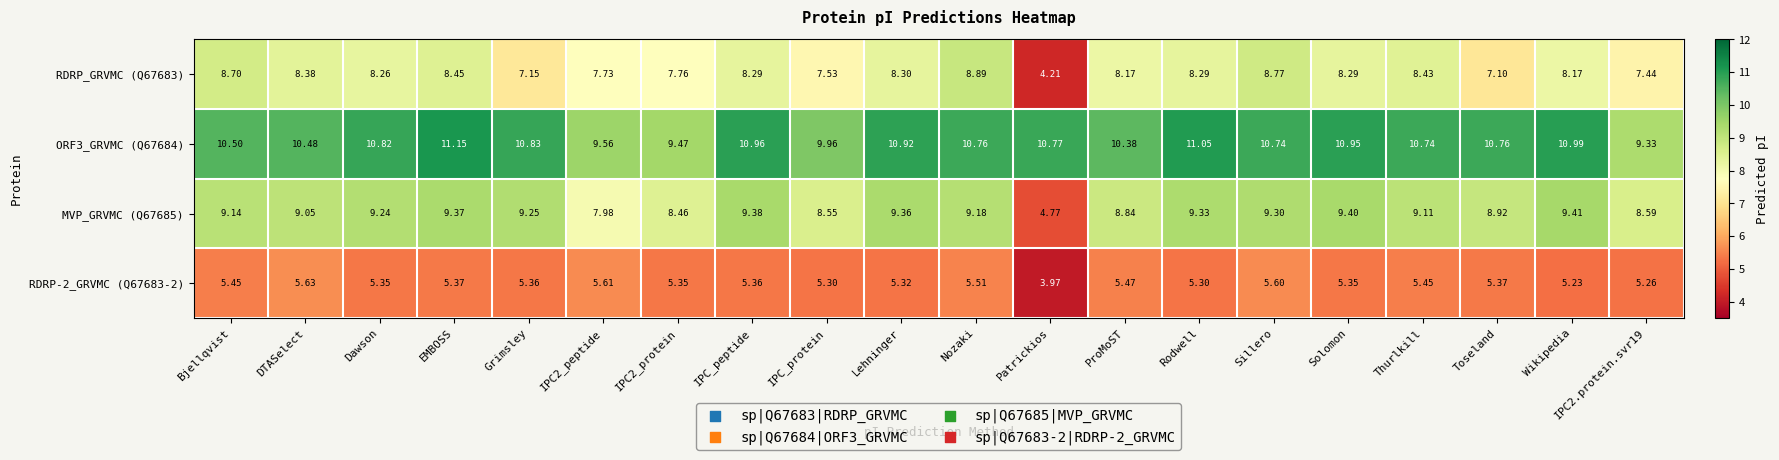

At which category is the sum across all series the highest?

Sillero